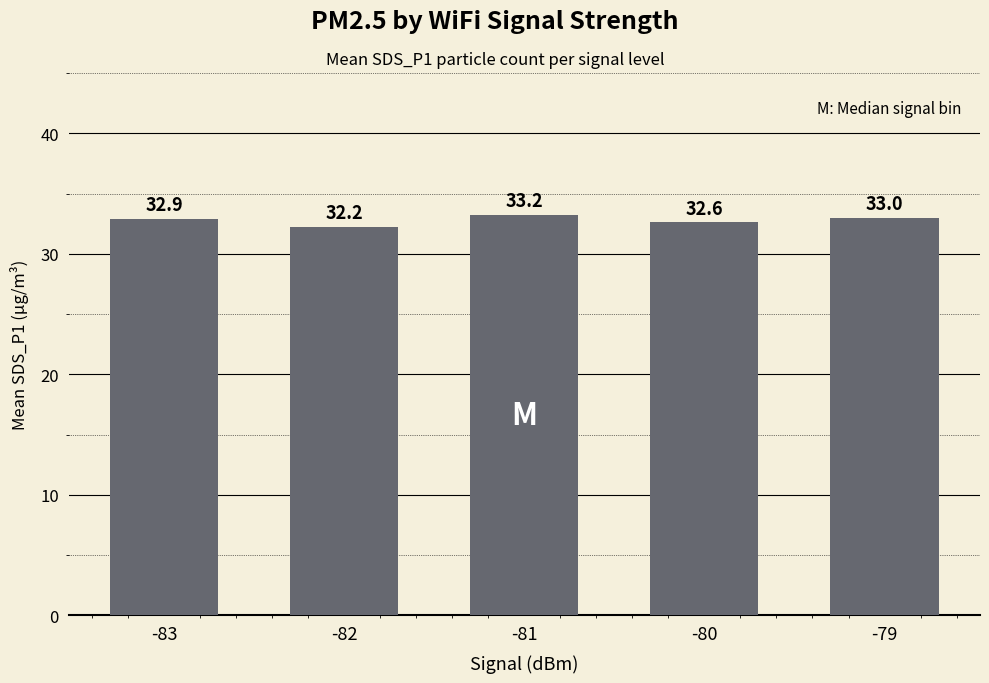

Reading left to right, list all the values displayed in this chart.

-83=32.9	-82=32.2	-81=33.2	-80=32.6	-79=33.0